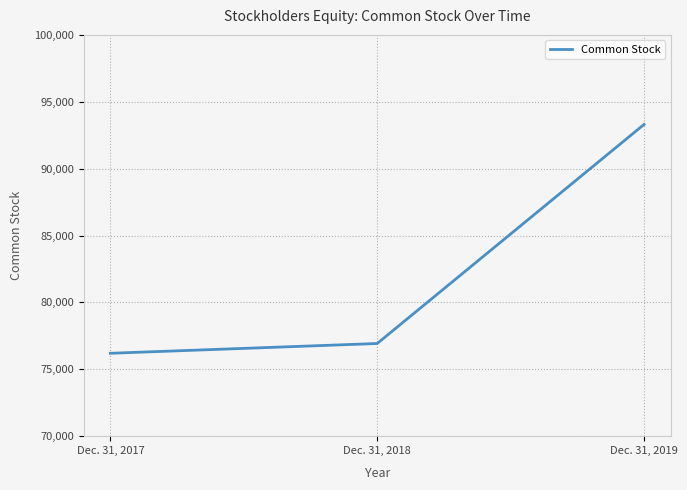

Which label corresponds to the largest value in the chart?

Dec. 31, 2019